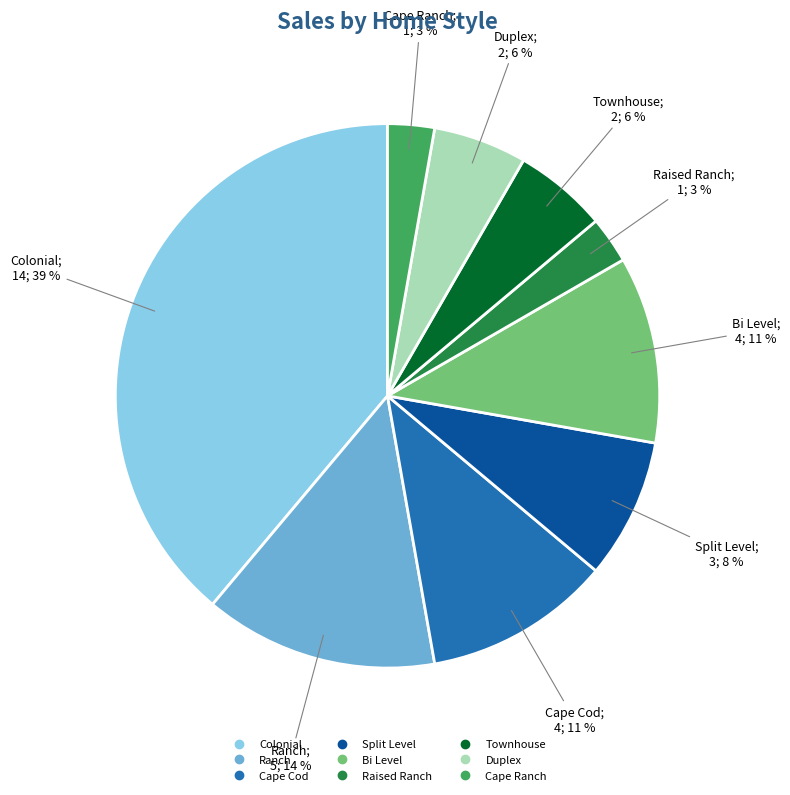

Do Cape Cod and Townhouse together represent more than half of the pie?

No